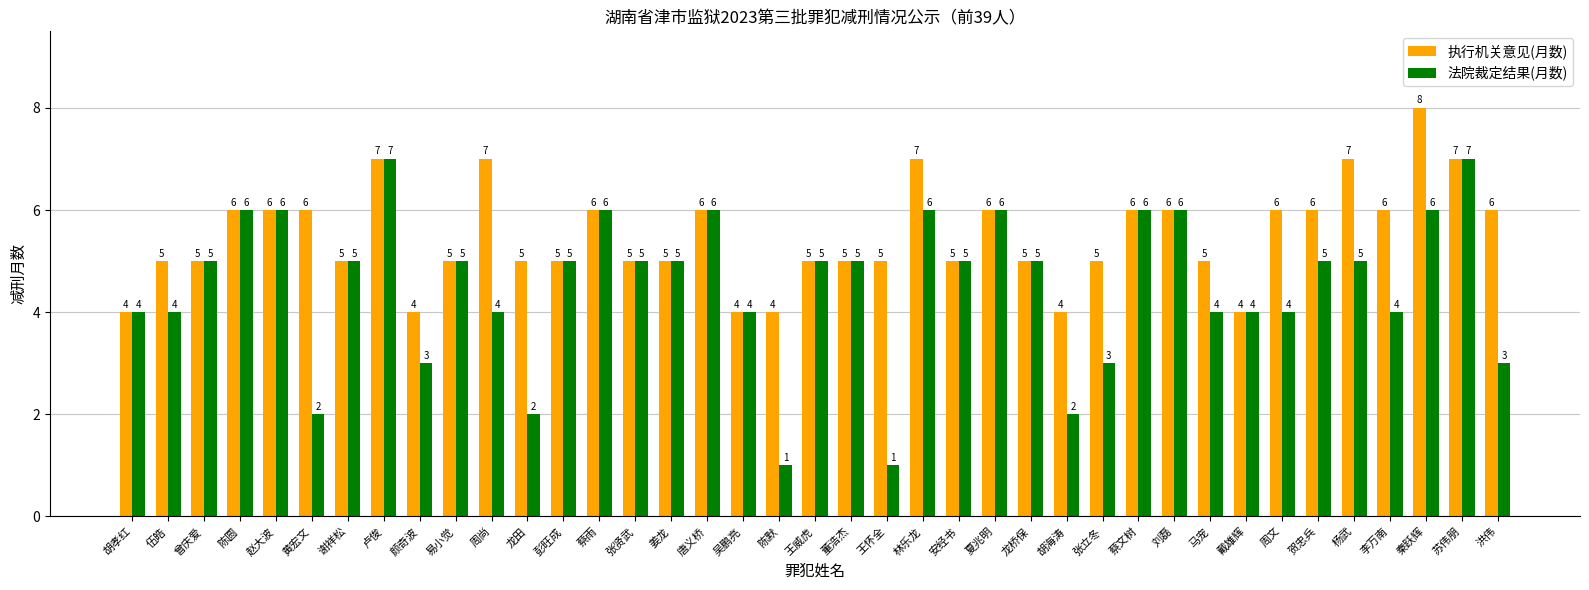

What is the smallest value displayed?

1